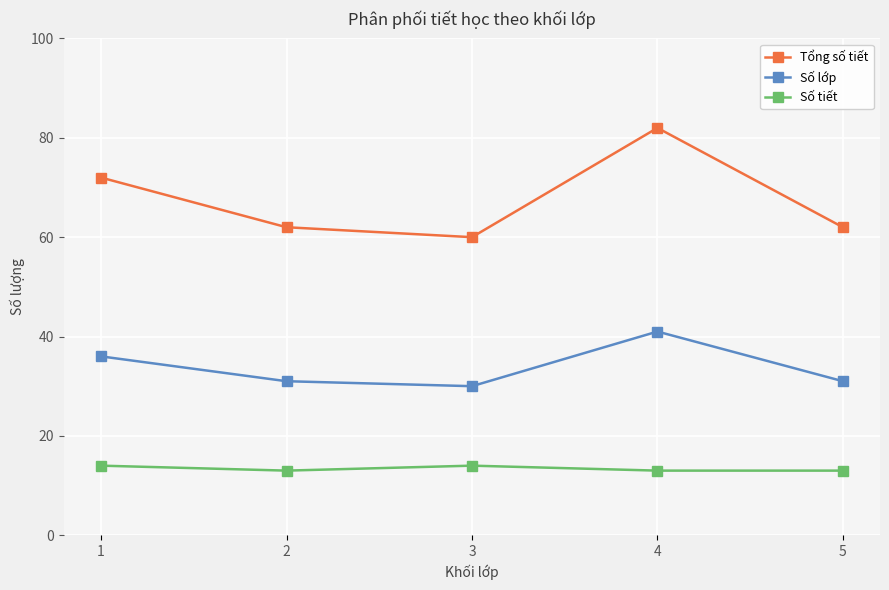

What is the difference between the maximum and minimum values in the Số lớp series?

11